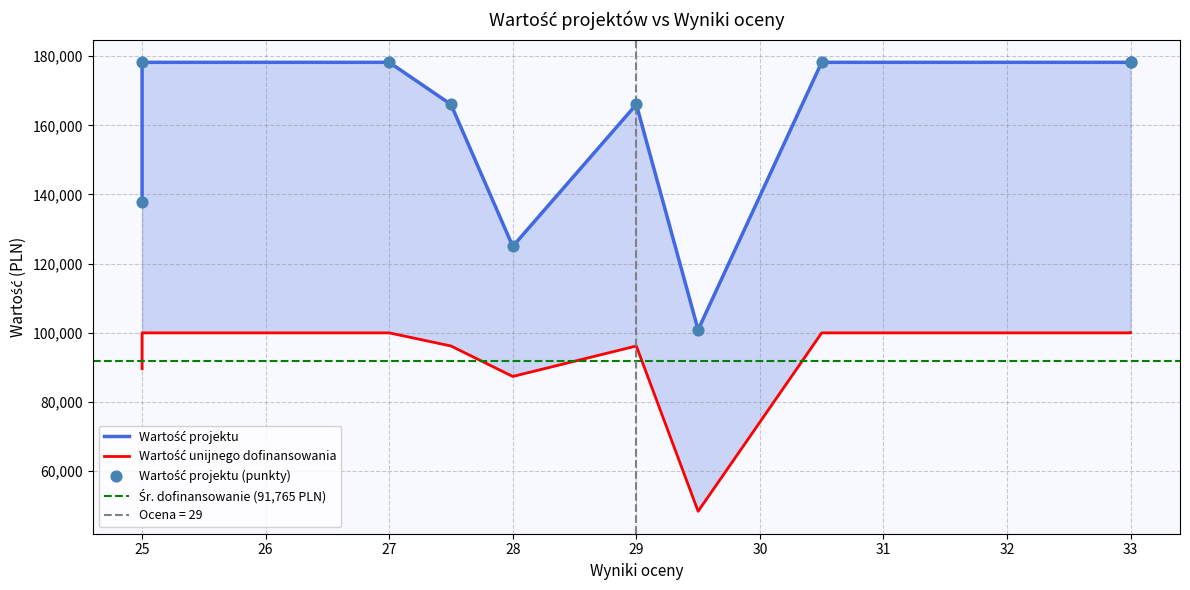

Which series reaches the minimum Y coordinate?

Wartość unijnego dofinansowania